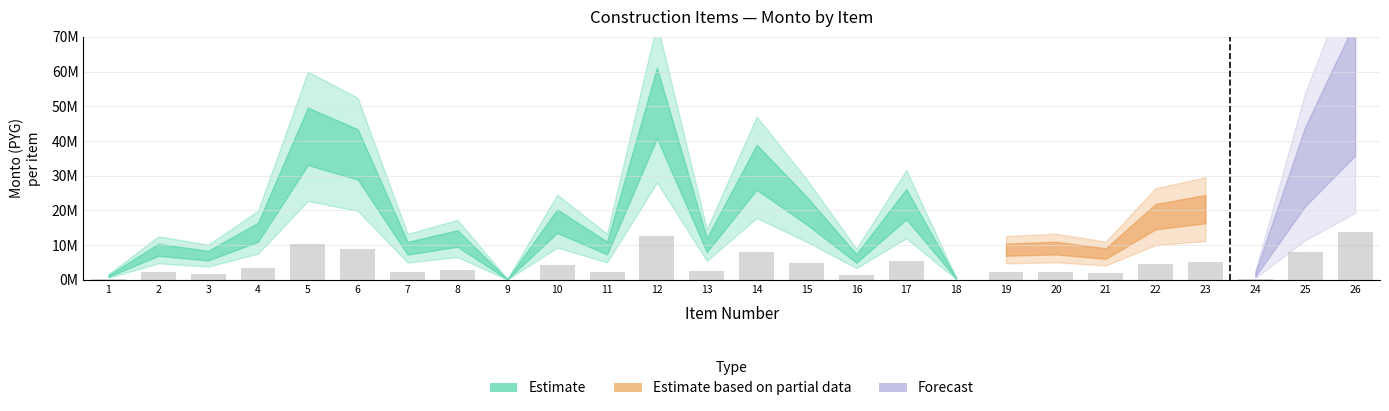

Where is the data nearest to the value 6901884?

14